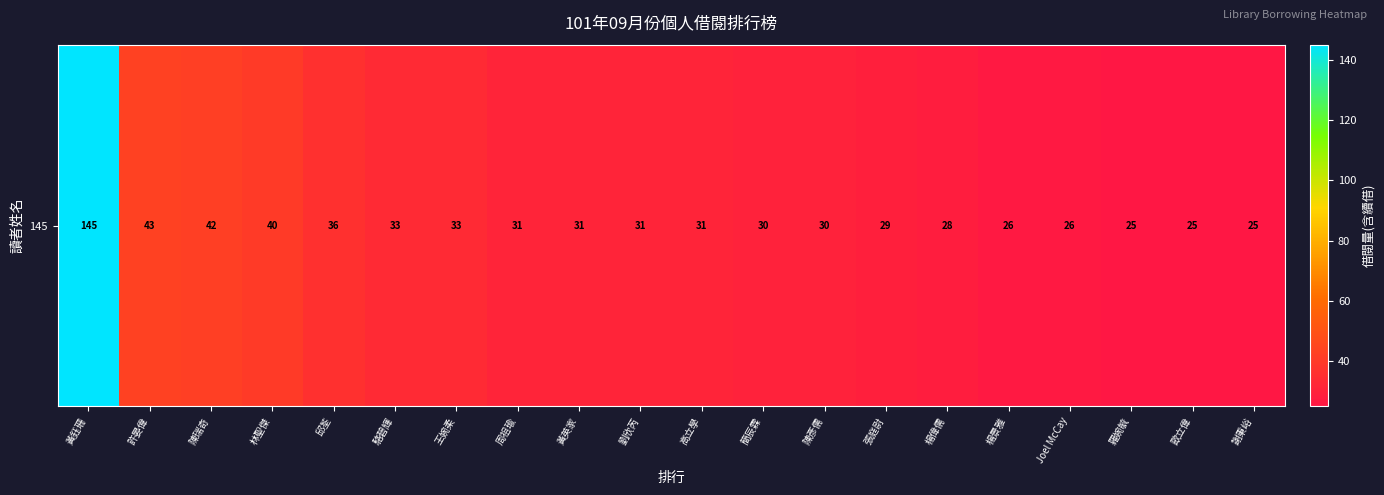

List the labels in order of value, largest first.

黃鈺珊, 許晏偉, 陳瑞奇, 林聖傑, 邱荃, 駱碧輝, 王婉柔, 周祖瑜, 黃英家, 劉欣芮, 高立學, 簡辰霖, 陳彥儒, 張庭尉, 楊偉儒, 楊景雅, Joel McCay, 羅婉毓, 歐立偉, 謝秉峪